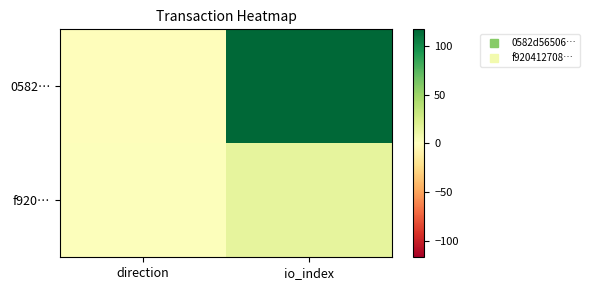

Rank the series by their maximum value, from lowest to highest.

f920…, 0582…